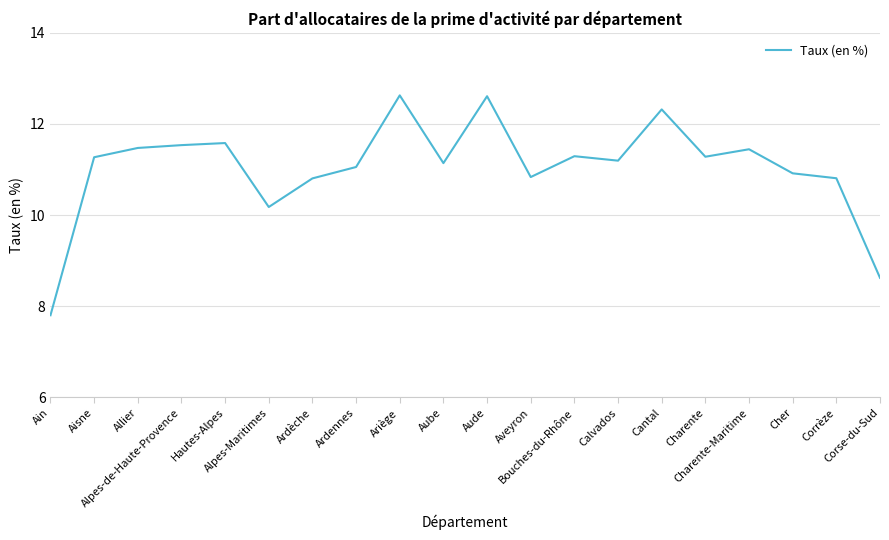

What is the greatest value displayed?

12.6